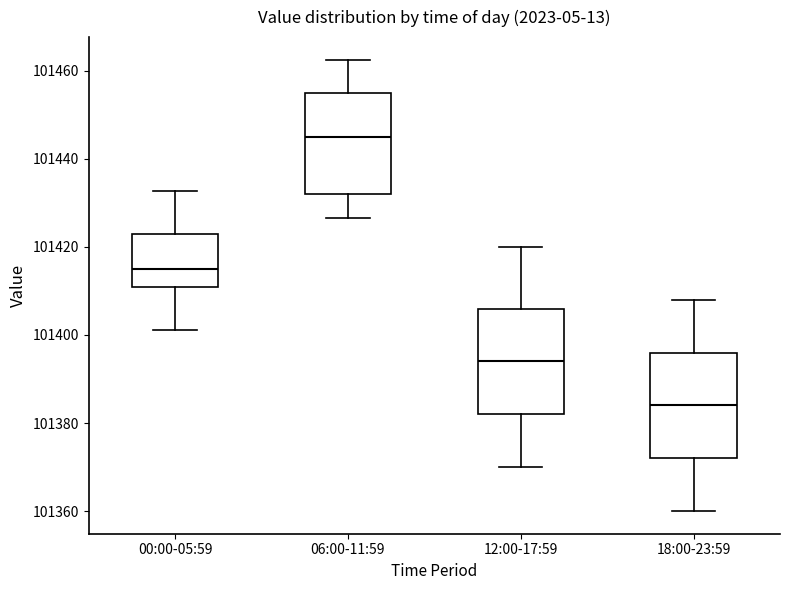

Which box's median line is the highest?

06:00-11:59